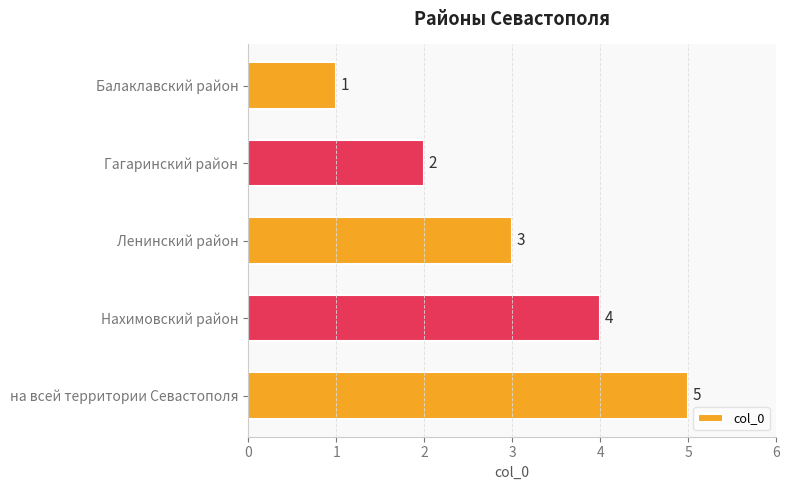

List the labels in order of value, largest first.

на всей территории Севастополя, Нахимовский район, Ленинский район, Гагаринский район, Балаклавский район